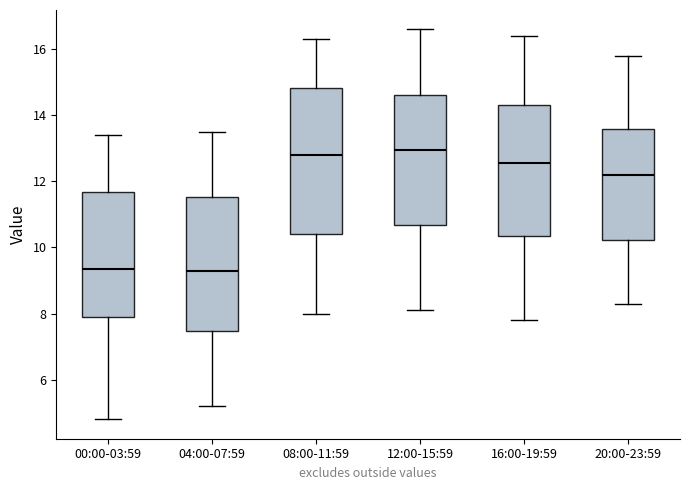

Reading left to right, transcribe this box plot: for each box, give where its median line is, the range the box spans, and where its two whiskers end, as read against the y-axis. The values are not printed on the chart, so give them approximately, as read against the axis.

00:00-03:59: median 9.4, box 8.0 to 11.6, whiskers 4.8 to 13.4
04:00-07:59: median 9.4, box 7.4 to 11.6, whiskers 5.2 to 13.6
08:00-11:59: median 12.8, box 10.4 to 14.8, whiskers 8.0 to 16.4
12:00-15:59: median 13.0, box 10.6 to 14.6, whiskers 8.2 to 16.6
16:00-19:59: median 12.6, box 10.4 to 14.4, whiskers 7.8 to 16.4
20:00-23:59: median 12.2, box 10.2 to 13.6, whiskers 8.4 to 15.8